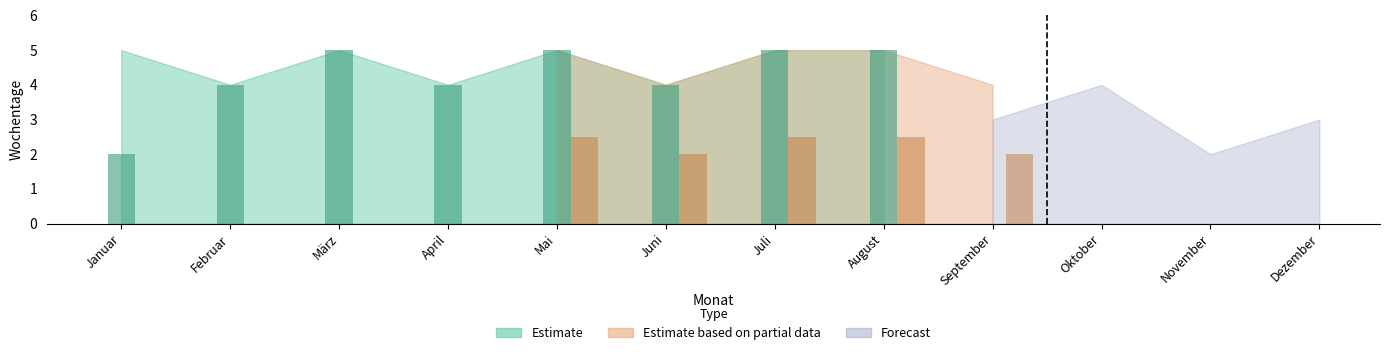

True or false: Estimate based on partial data has a value of 3 at Juli.

False